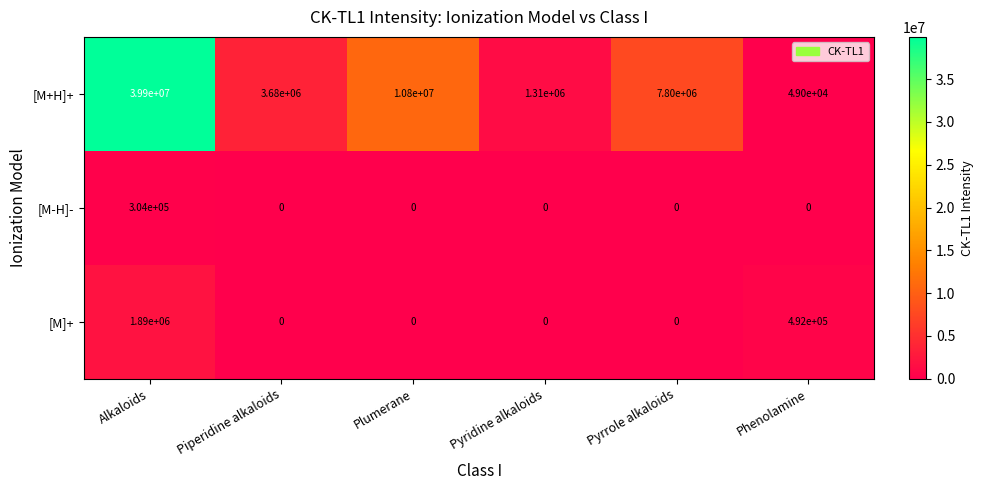

Which series changed the most between Pyridine alkaloids and Pyrrole alkaloids?

[M+H]+